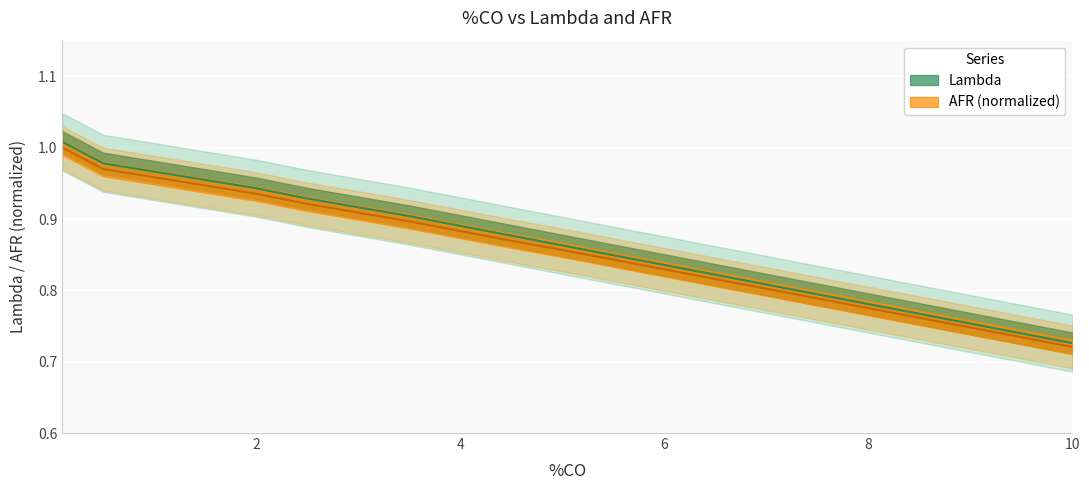

True or false: AFR has more than 1 interior local peaks.

False